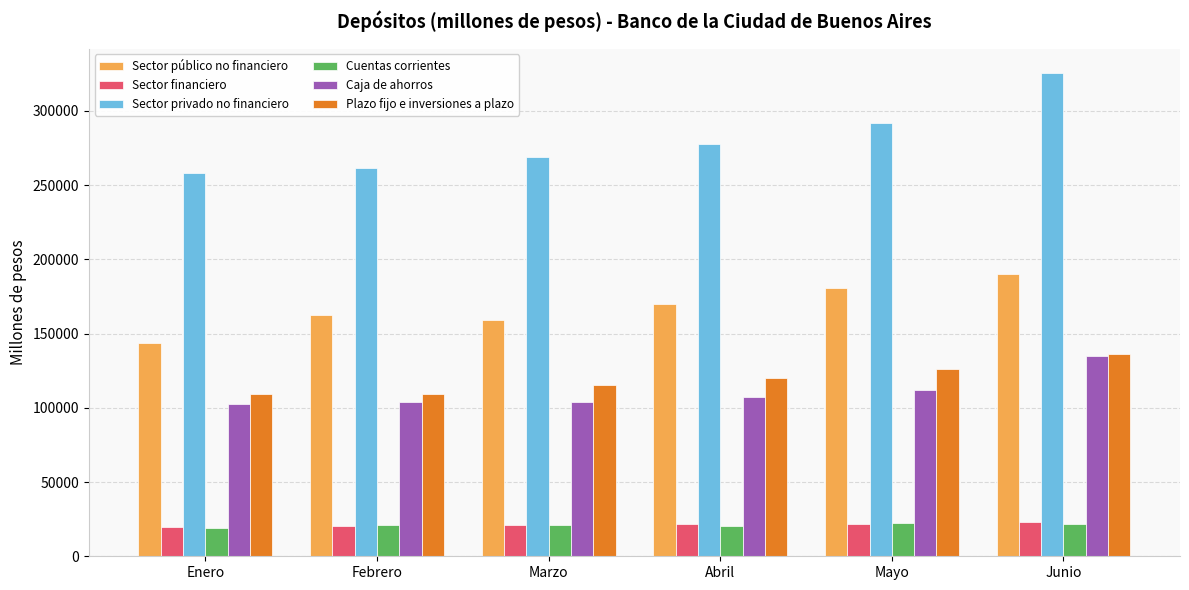

What is the sum of the Sector privado no financiero values at Junio and Marzo?

594550.4